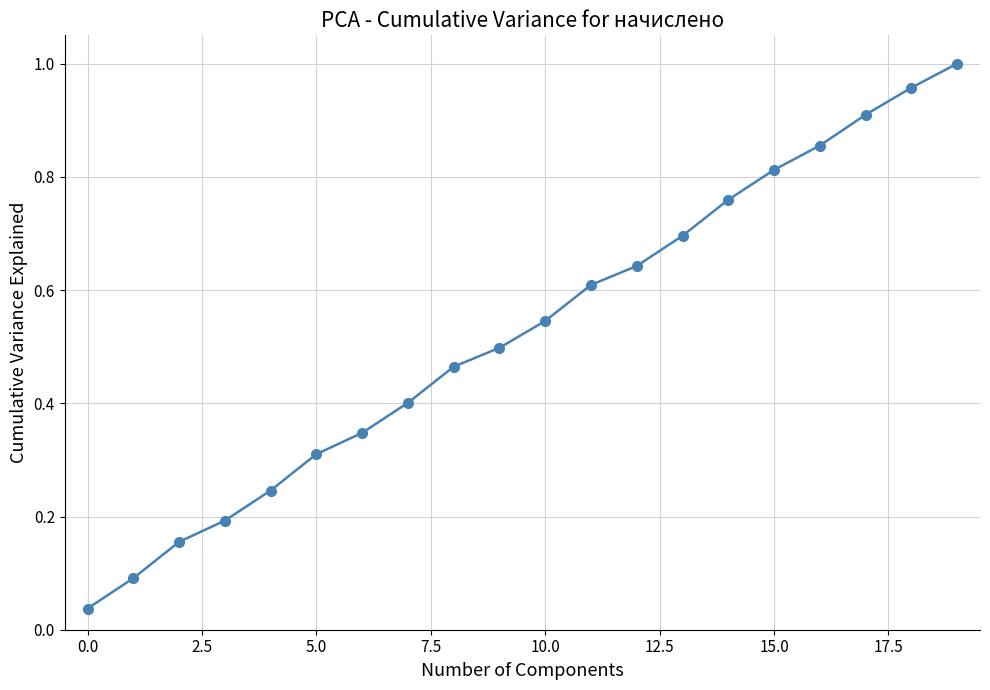

What is the value of the 2nd point from the left?

0.1